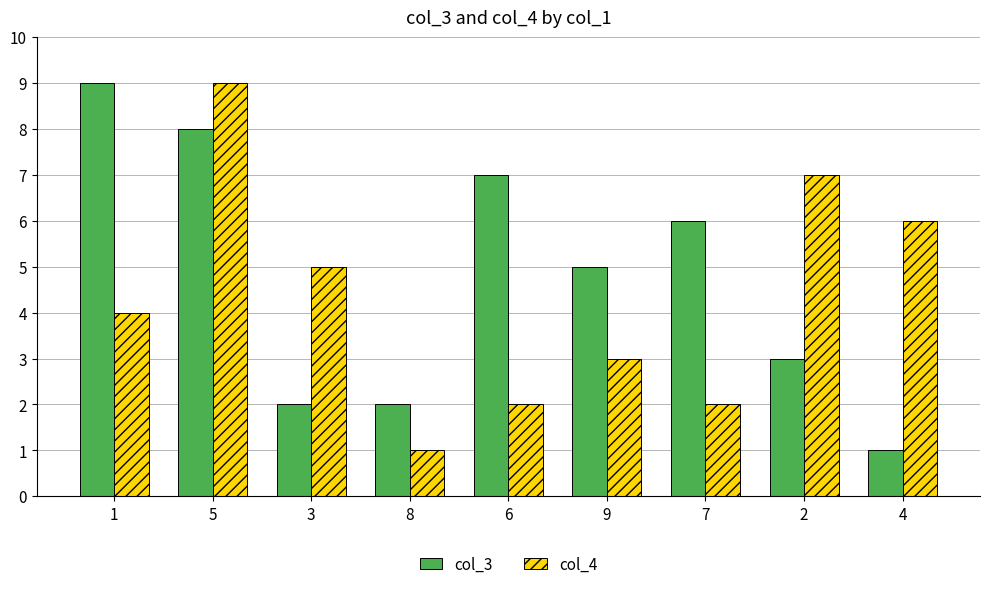

Is the value of col_4 at 2 greater than the value of col_3 at 3?

Yes